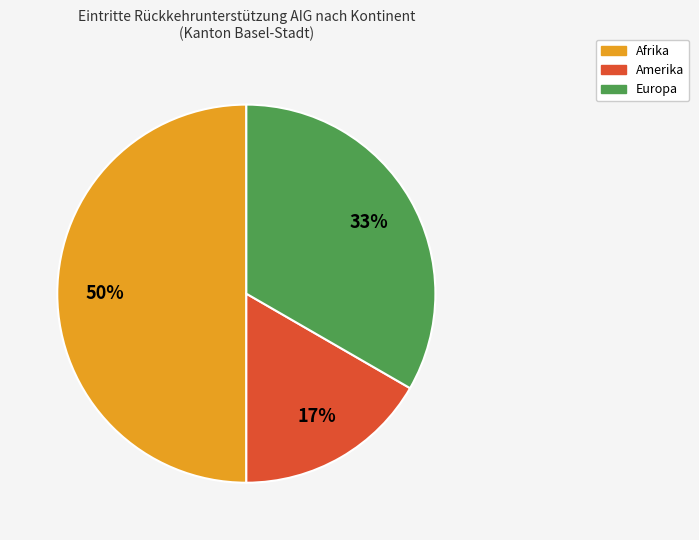

True or false: Europa accounts for 33% of the total.

True